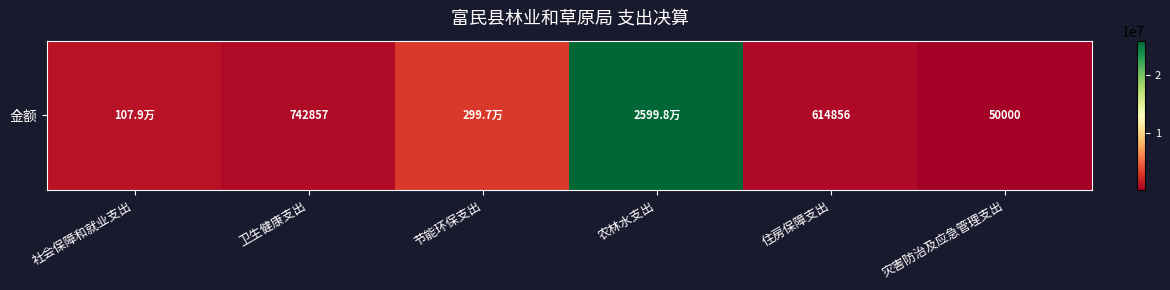

What is the sum of the values at 灾害防治及应急管理支出 and 节能环保支出?

3046995.5